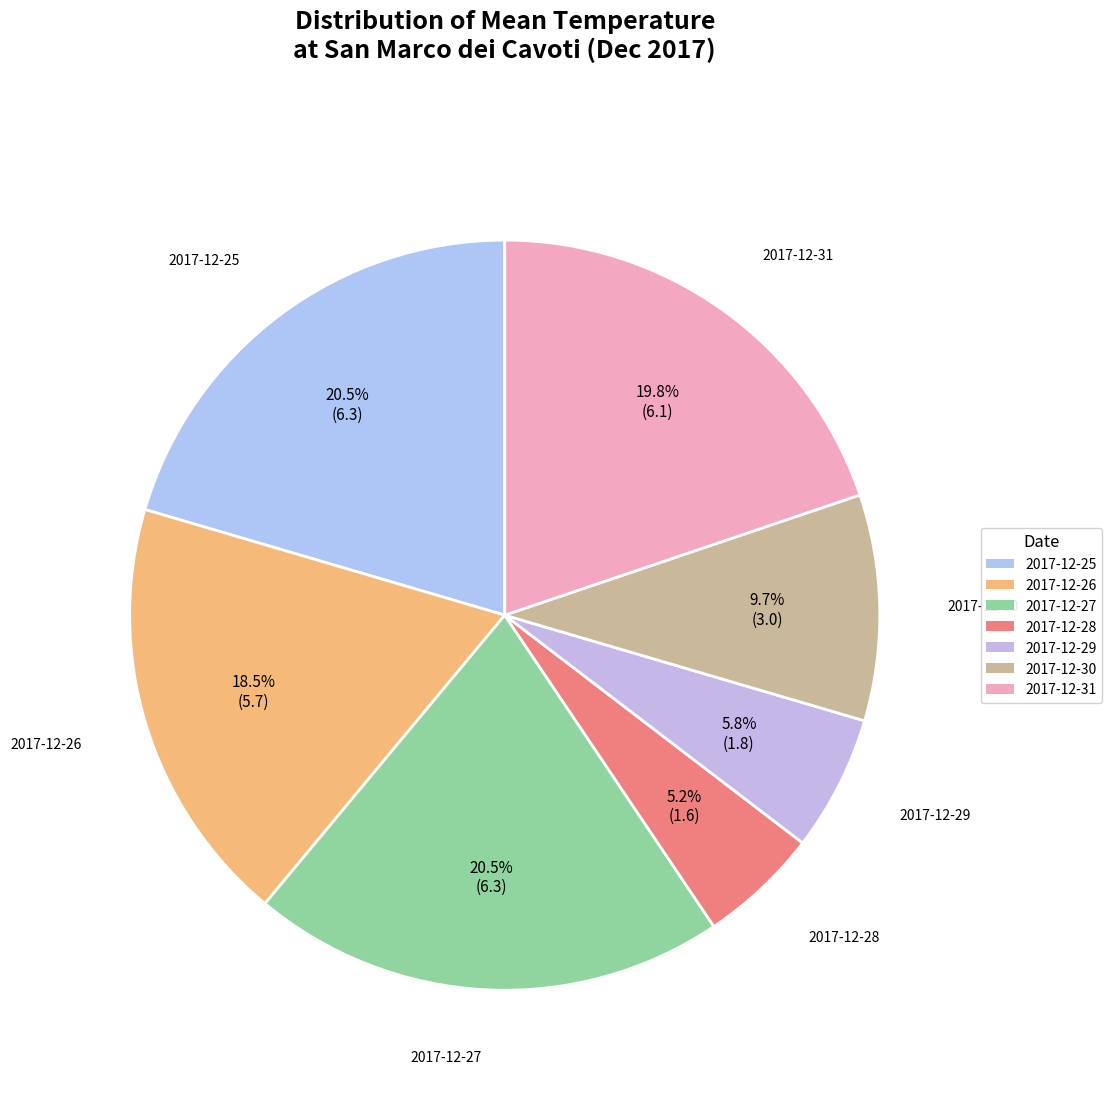

Is there a majority slice in this chart?

No